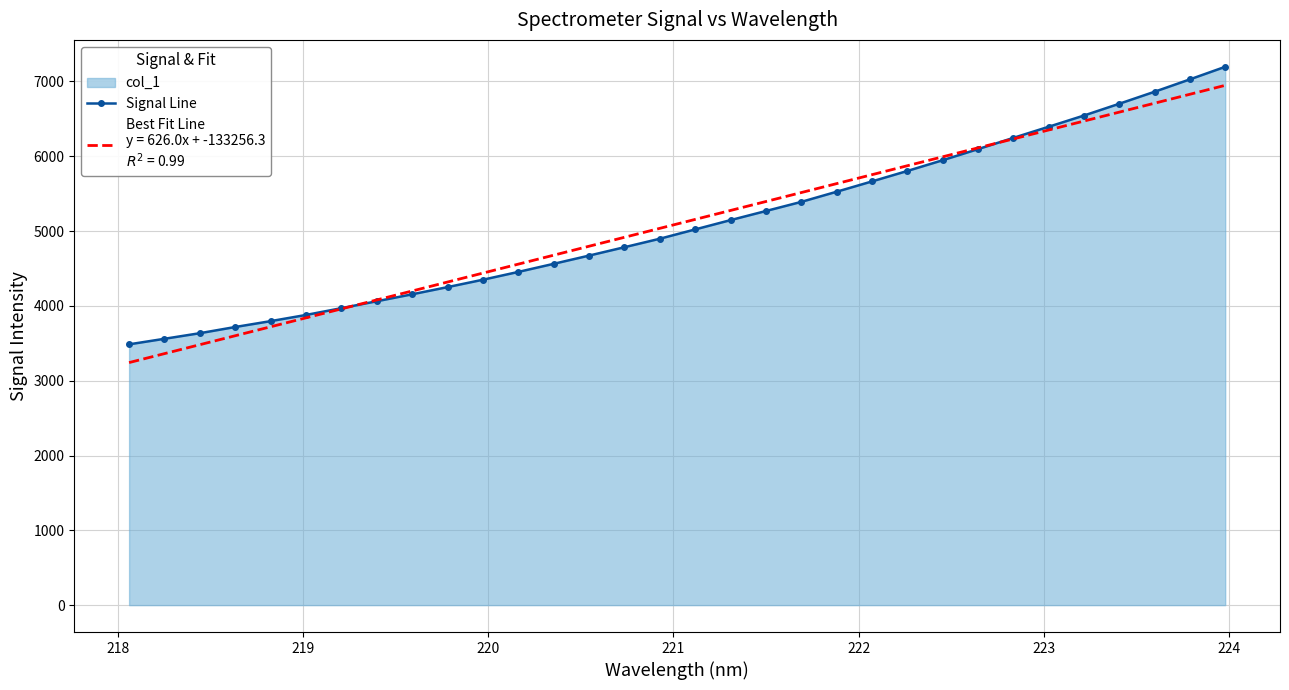

What is the minimum value shown in the chart?

3242.2